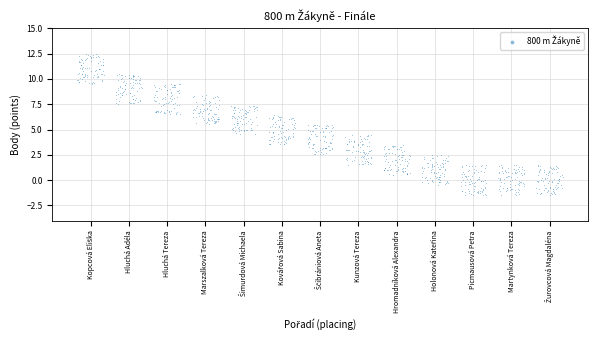

What is the range of X values (max minus min)?

12.7